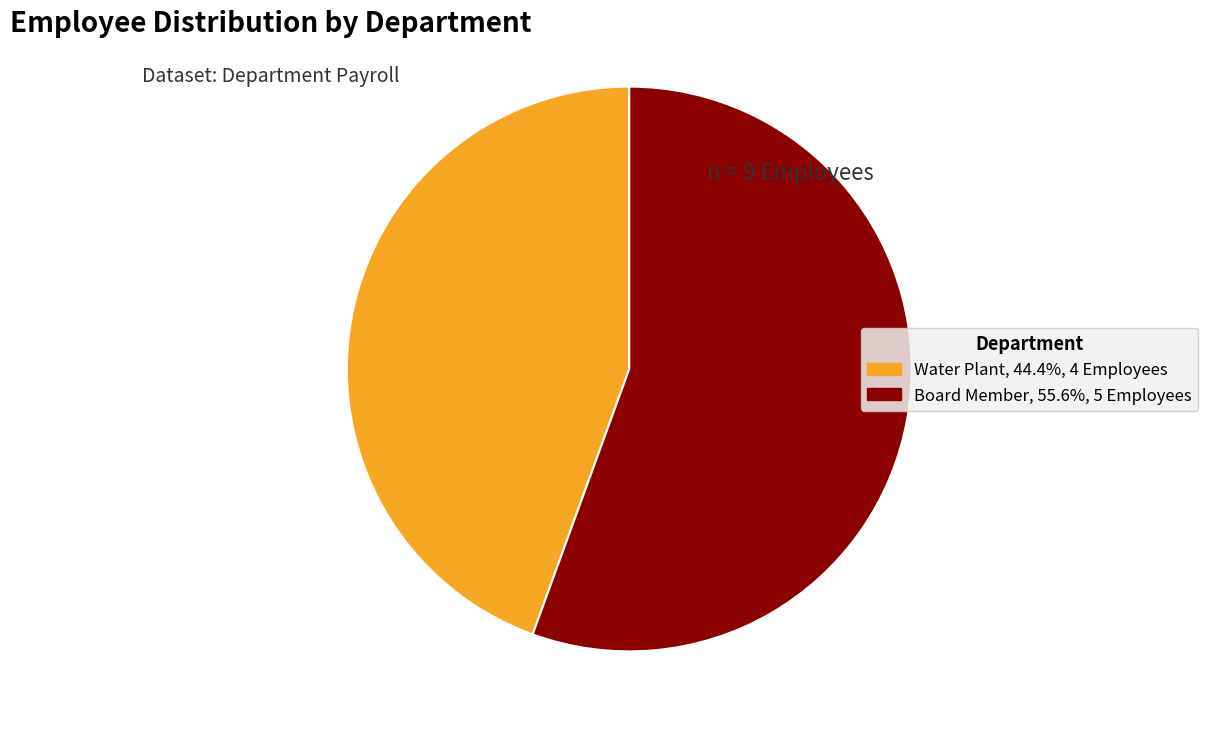

Is there any slice that represents more than half of the pie?

Yes